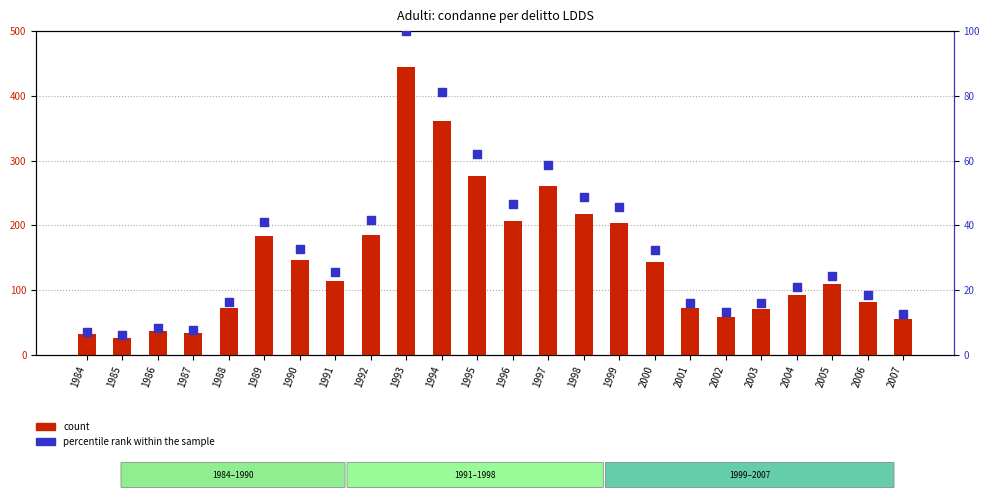

What is the total value across all series at 1991?

139.6